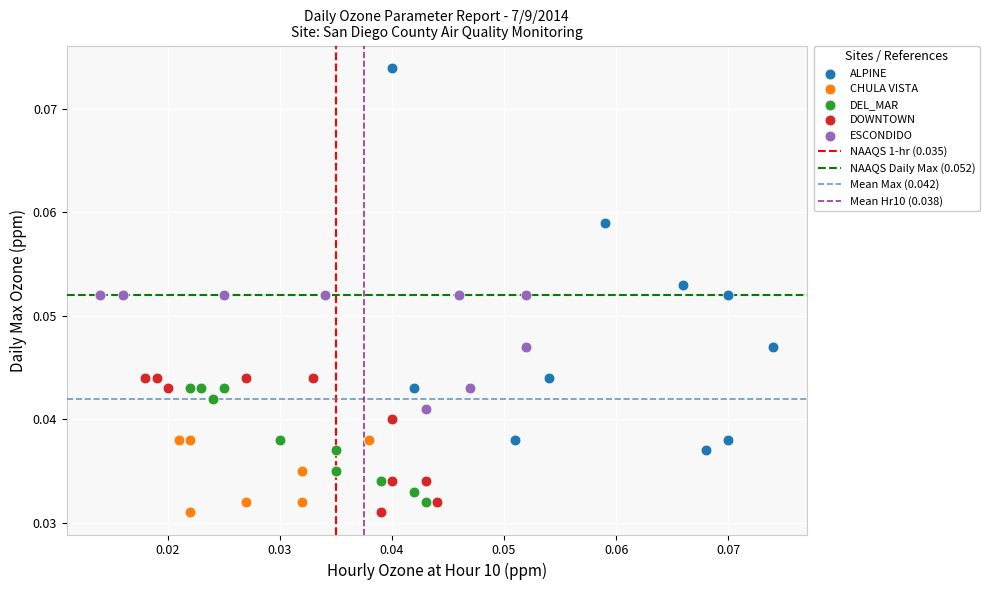

Which series reaches the maximum Y coordinate?

ALPINE